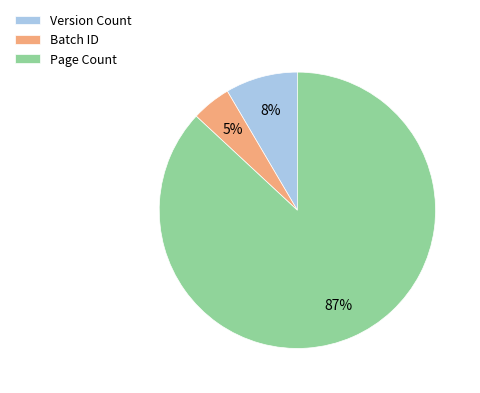

How many segments does this pie chart have?

3